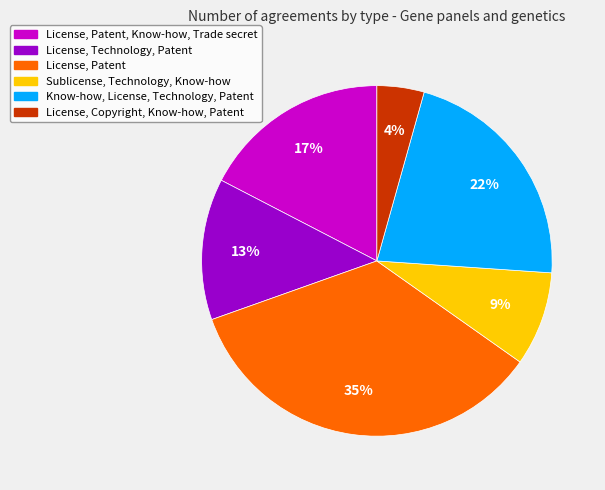

To the nearest percent, what is the average slice percentage?

17%